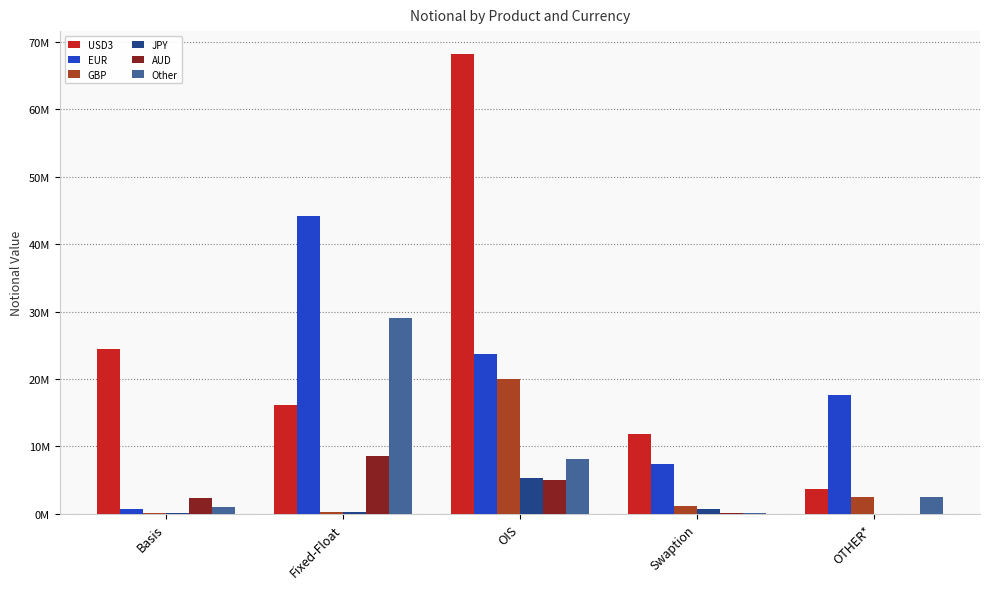

Reading right to left, what are all the values shown in this chart?

USD3: OTHER*=3740985	Swaption=11909005	OIS=68145963	Fixed-Float=16174828	Basis=24446332
EUR: OTHER*=17576657	Swaption=7346230	OIS=23732877	Fixed-Float=44108700	Basis=803594
GBP: OTHER*=2442354	Swaption=1132947	OIS=19994483	Fixed-Float=228055	Basis=74500
JPY: OTHER*=36138	Swaption=763633	OIS=5282632	Fixed-Float=309355	Basis=163826
AUD: OTHER*=18598	Swaption=106920	OIS=5010503	Fixed-Float=8566001	Basis=2429138
Other: OTHER*=2467965	Swaption=116386	OIS=8188679	Fixed-Float=29082449	Basis=1103419